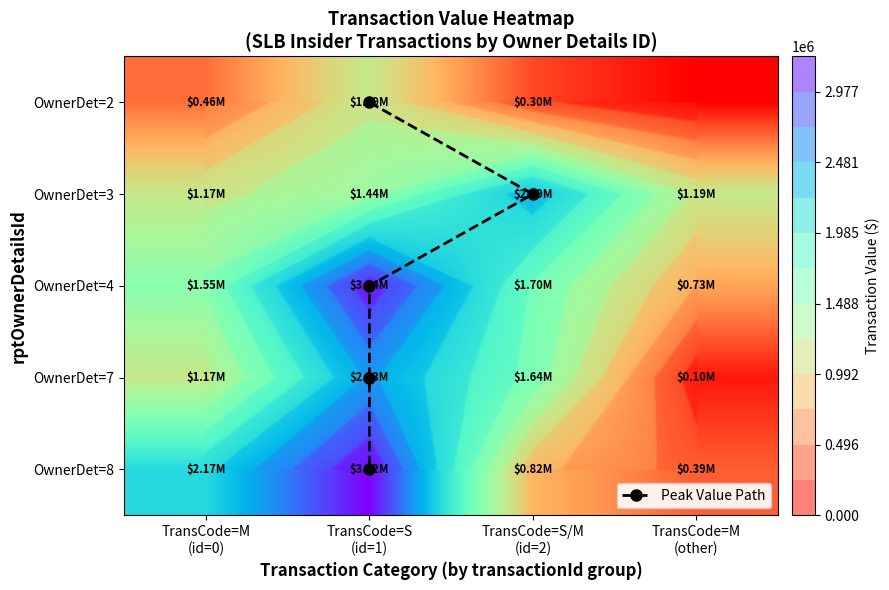

What is the total value across all series at 1?

9641512